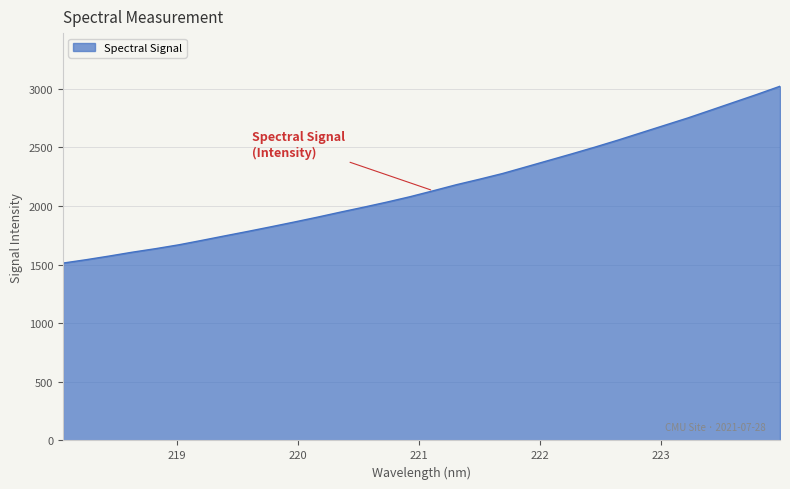

What is the smallest value displayed?

1513.0